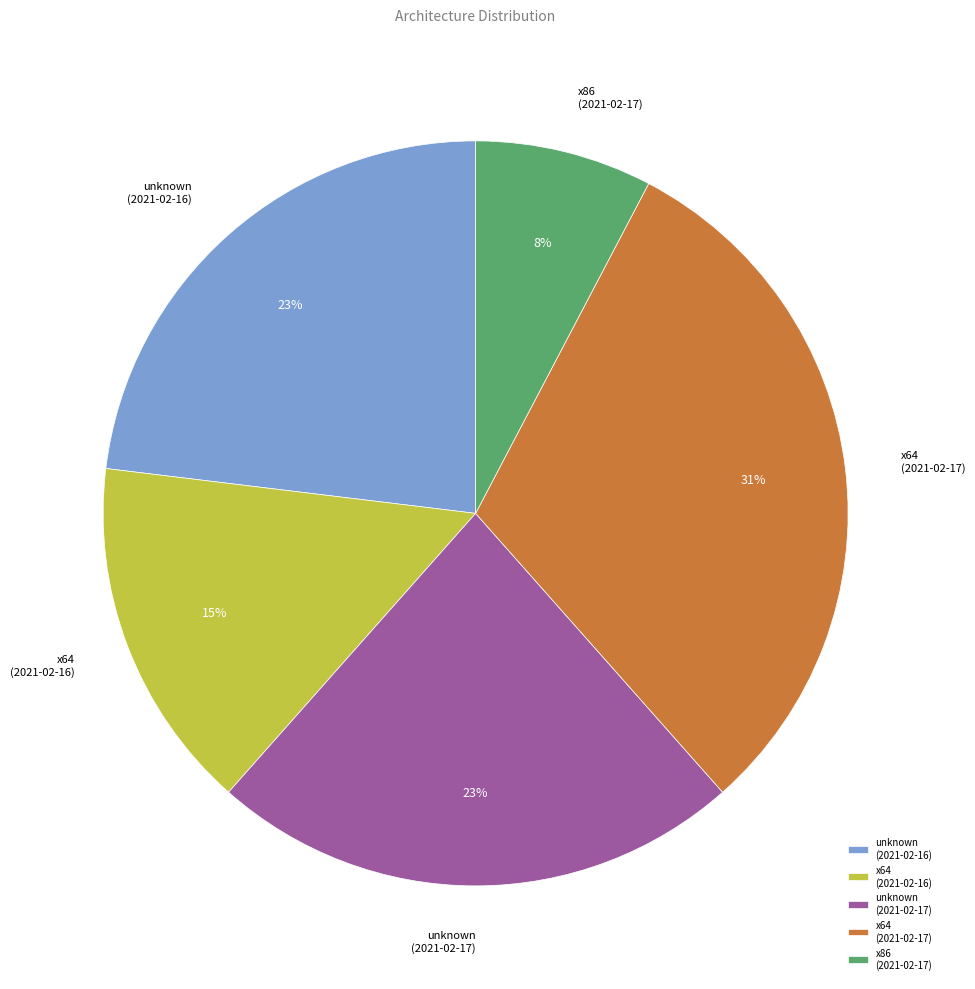

The x64 (2021-02-17) slice represents 19% of the pie. True or false?

False